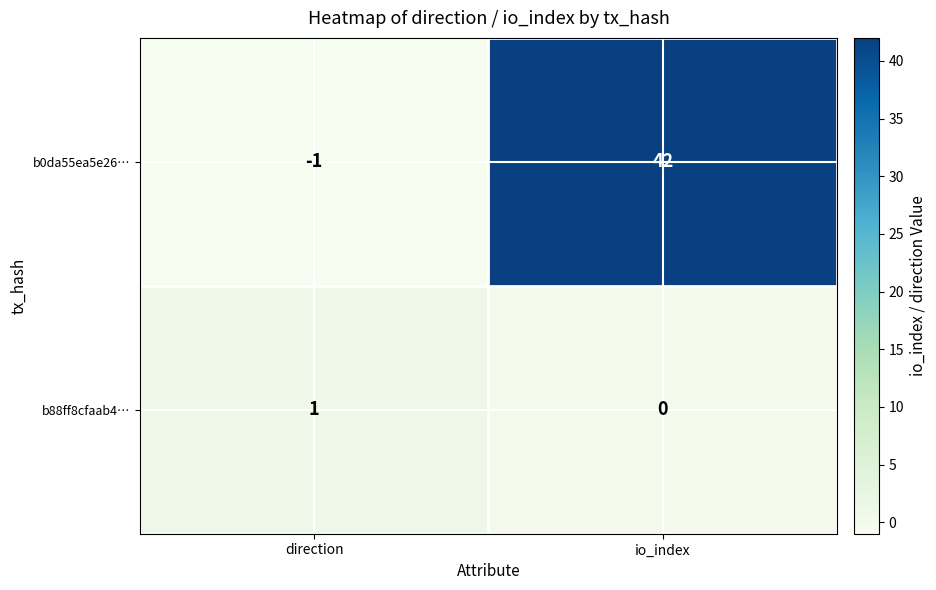

At how many categories does at least one series exceed 21?

1